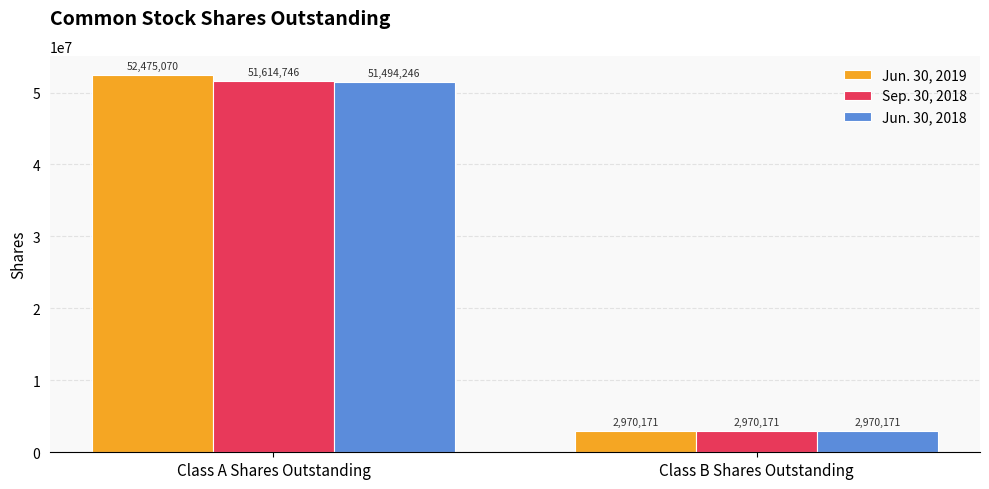

Which series has the largest total across all categories?

Jun. 30, 2019